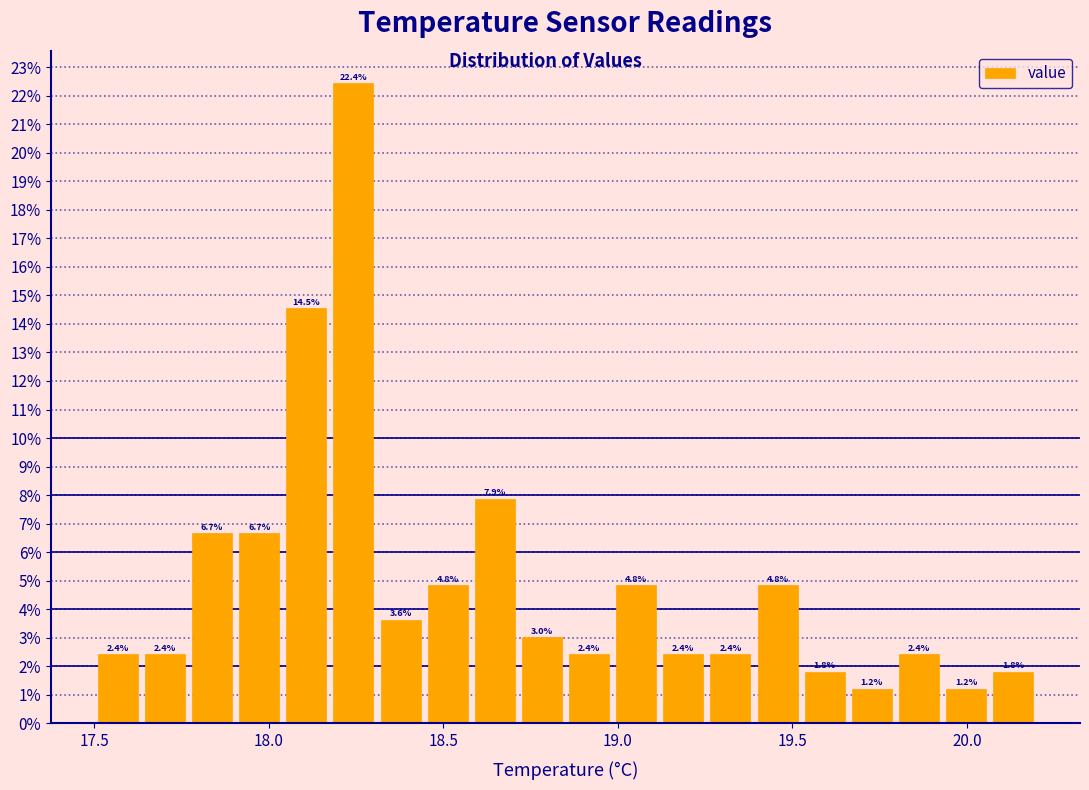

Around what value on the x-axis is the tallest bar? Give the approximate position of its centre, as read against the axis.

18.25